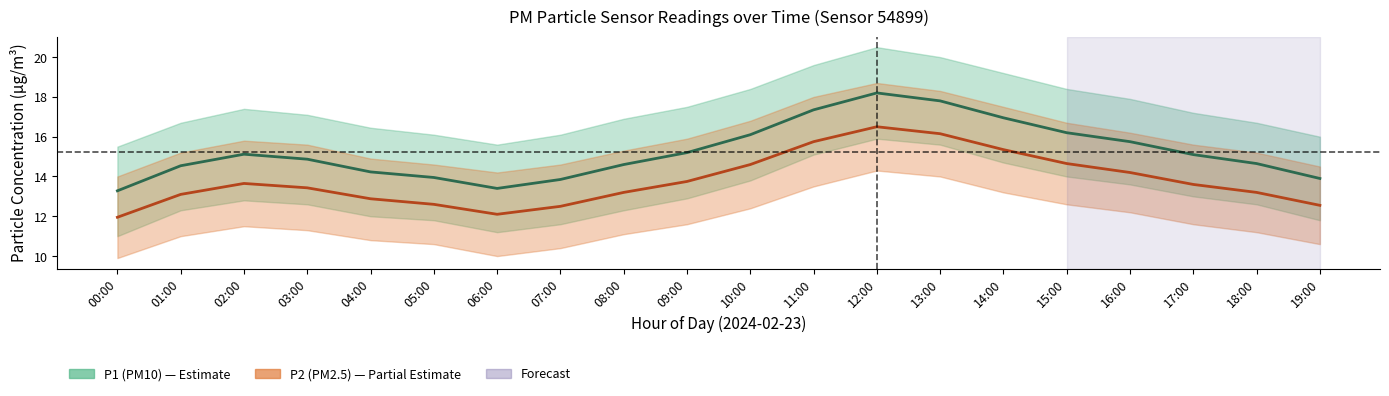

At which category does the chart reach its minimum across all series?

00:00